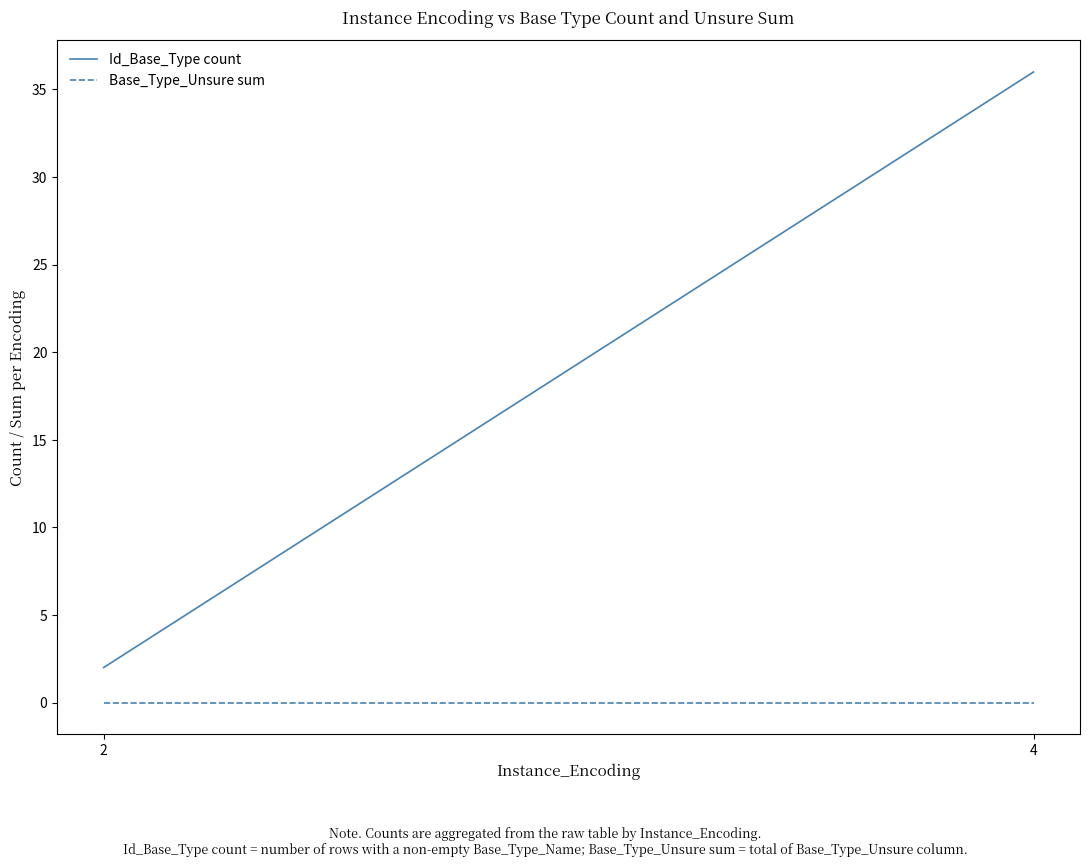

Reading left to right, extract all data points from this chart.

Id_Base_Type count: 2	36
Base_Type_Unsure sum: 0	0